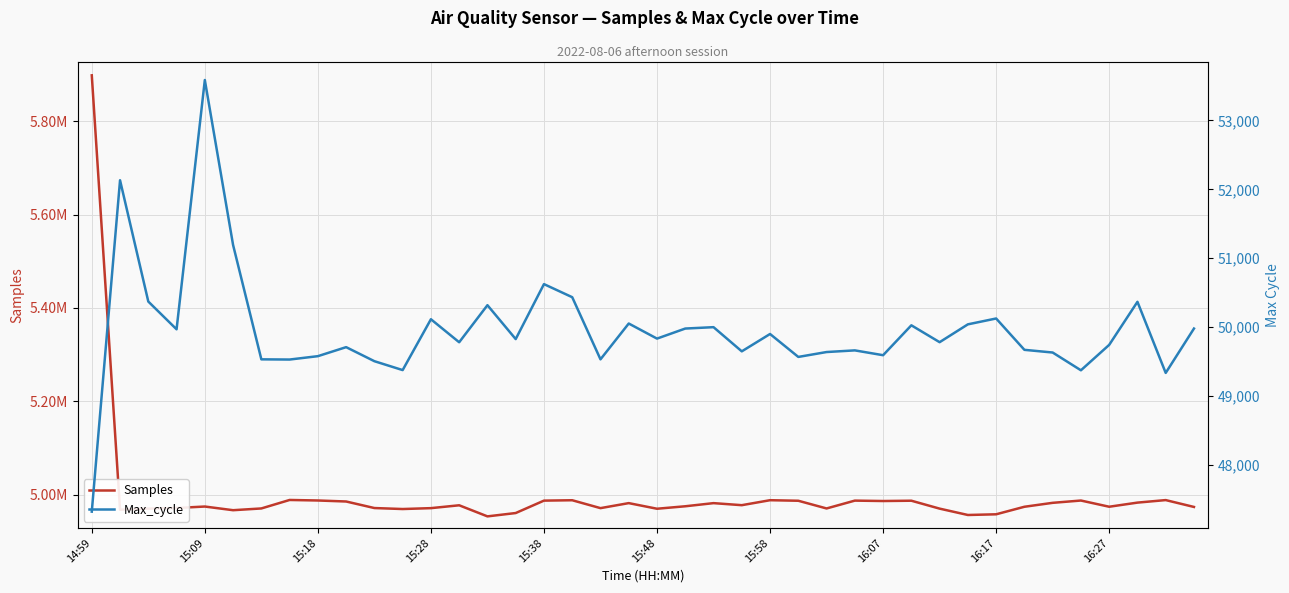

How many lines are shown in the chart?

2